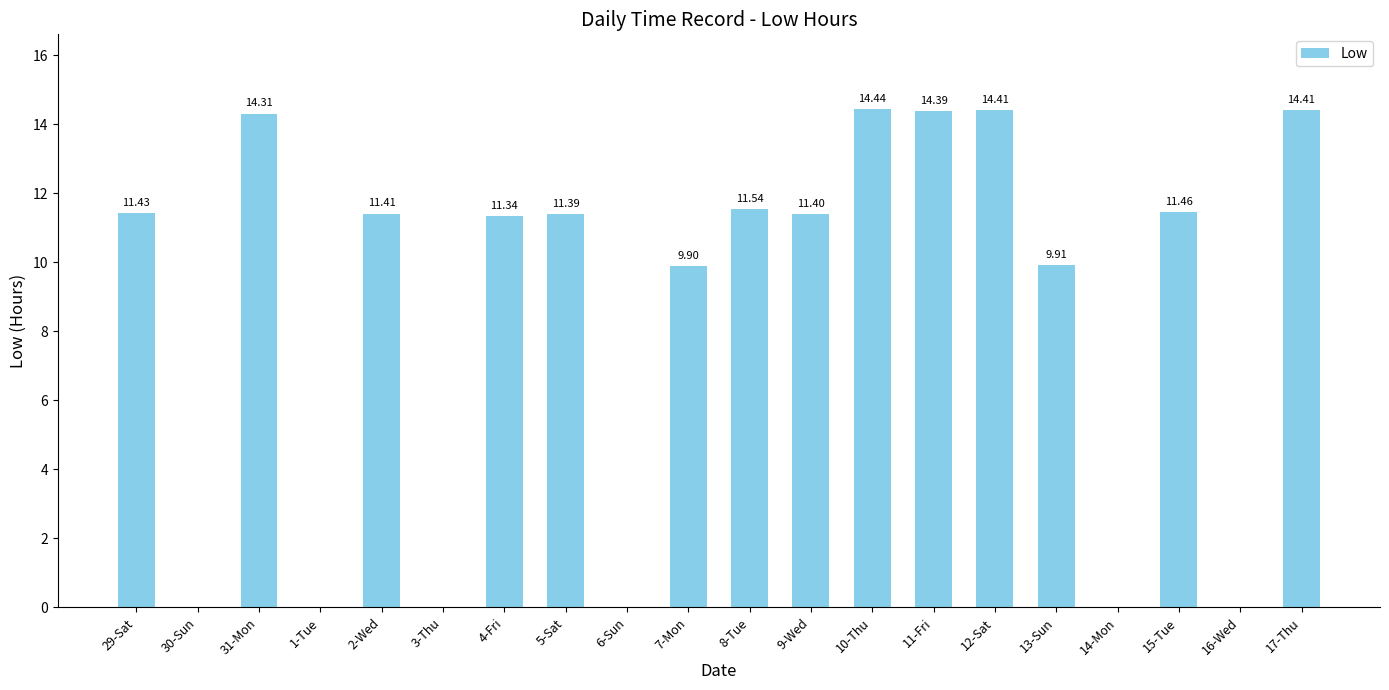

What is the sum of the values at 14-Mon and 11-Fri?

14.4